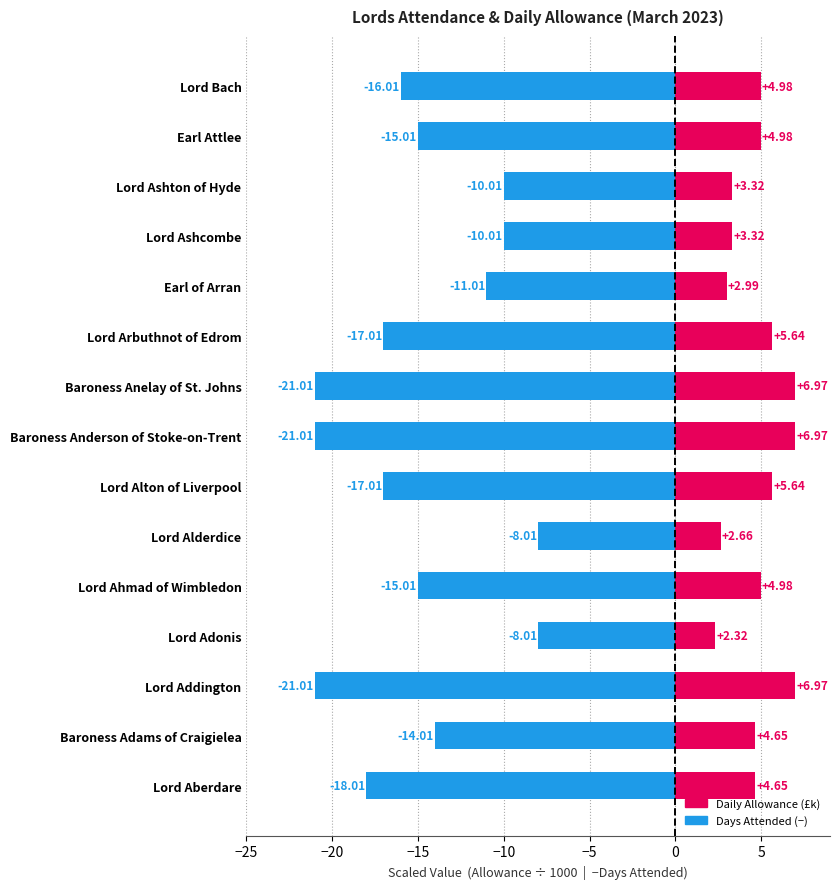

Is the value of Daily Allowance (£k) at Lord Addington greater than the value of Days Attended (−) at Lord Ashcombe?

Yes